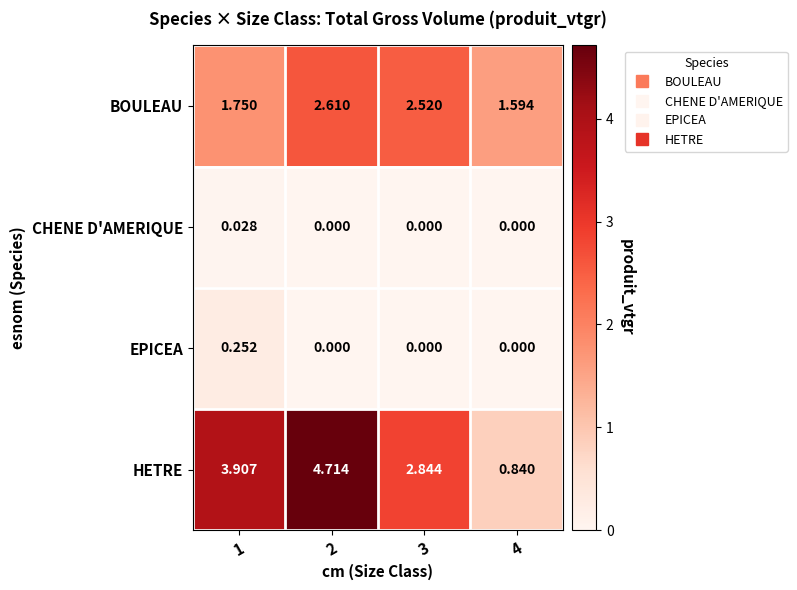

List the series in order of their peak value, highest first.

HETRE, BOULEAU, EPICEA, CHENE D'AMERIQUE